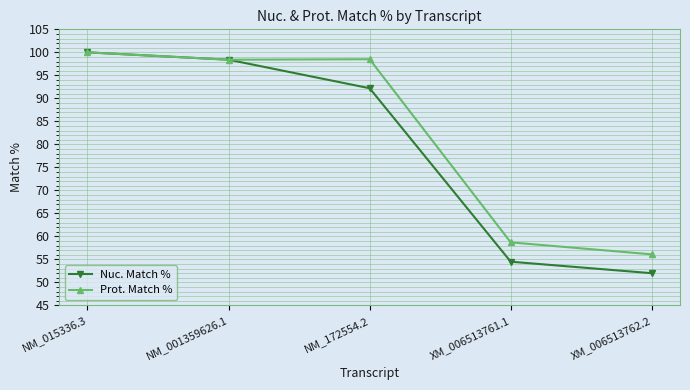

Count the number of categories in the chart.

5